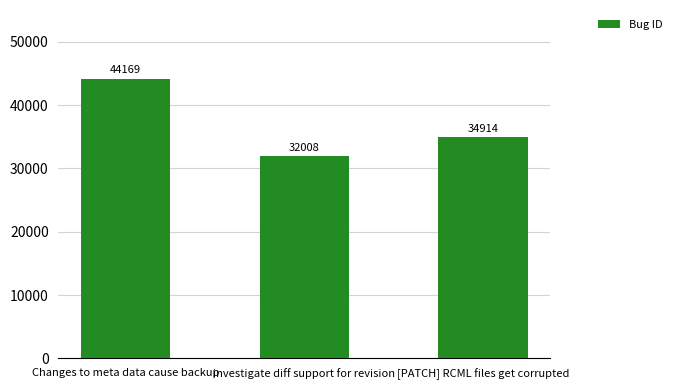

What is the sum of all values?

111091